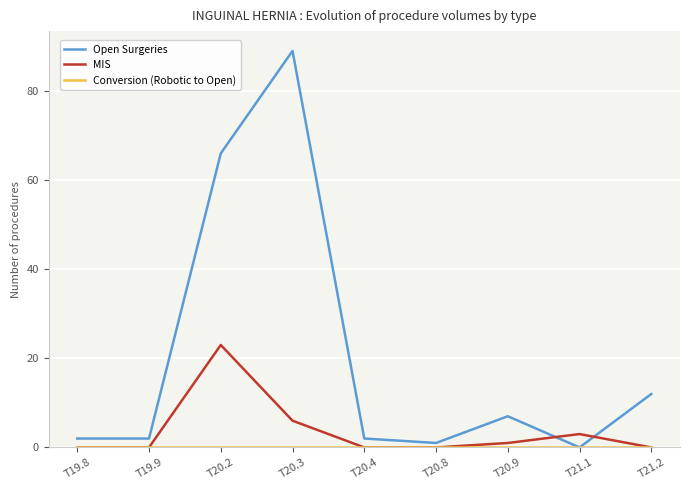

Which series has the widest spread of values?

Open Surgeries